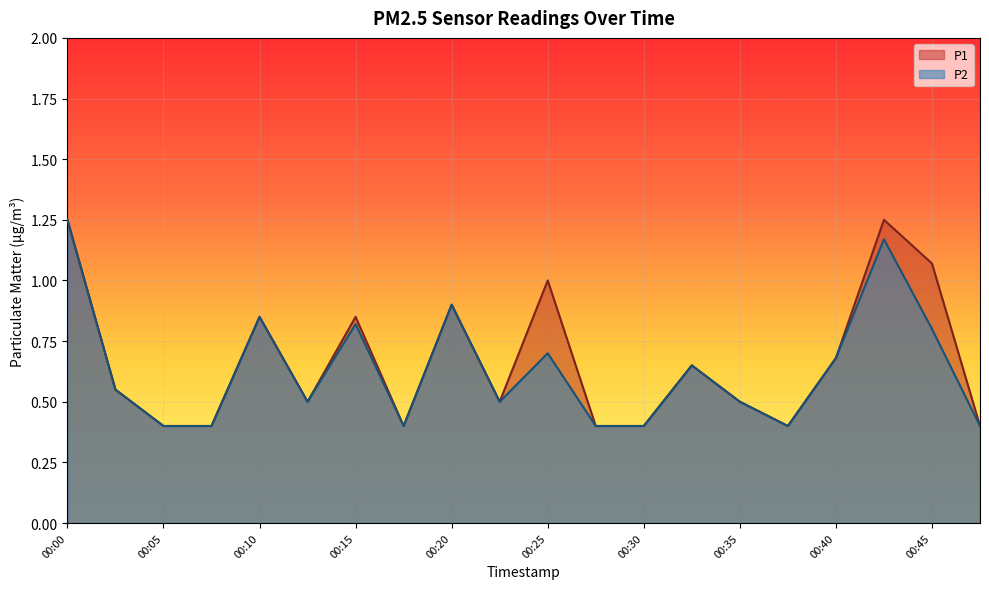

Where is the first local minimum for P2?

00:13